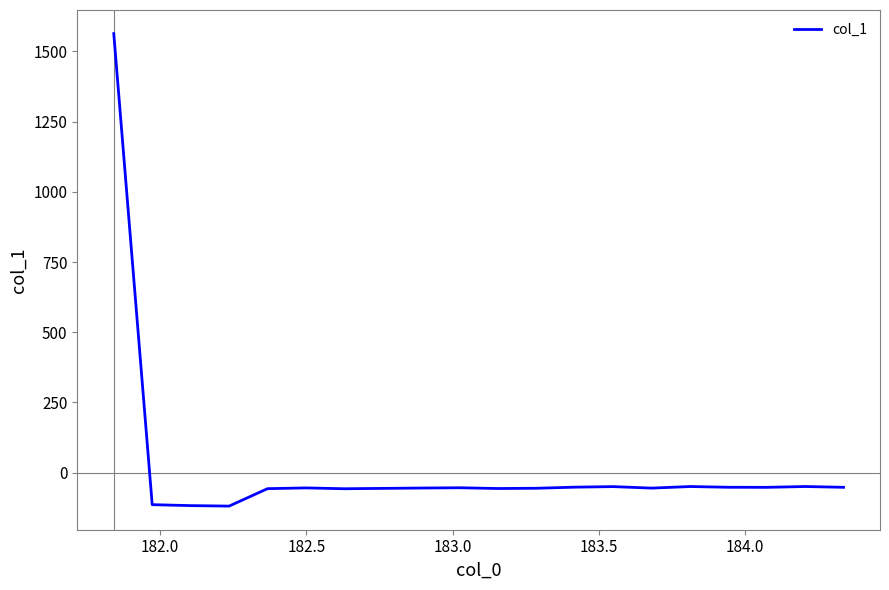

What is the minimum value shown in the chart?

-118.8